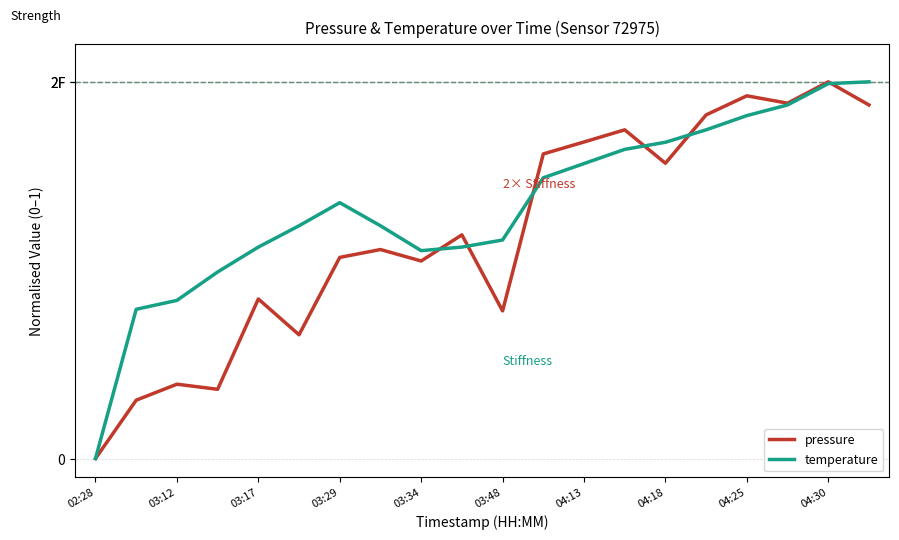

Does the chart have visible grid lines?

Yes